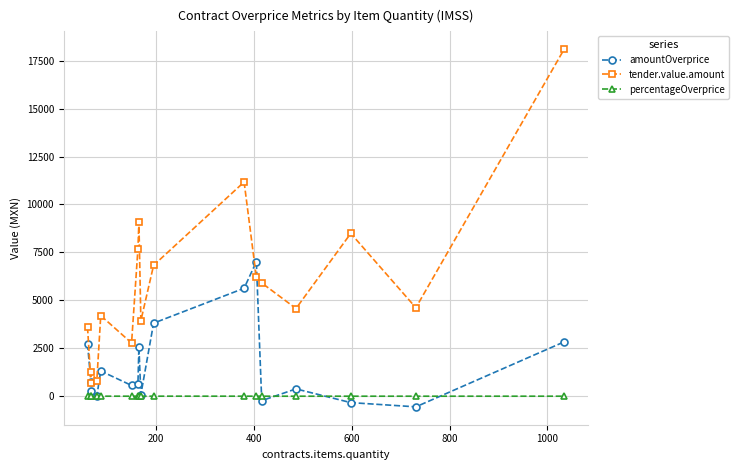

At 800, list the series in order from largest to smallest.

tender.value.amount, amountOverprice, percentageOverprice